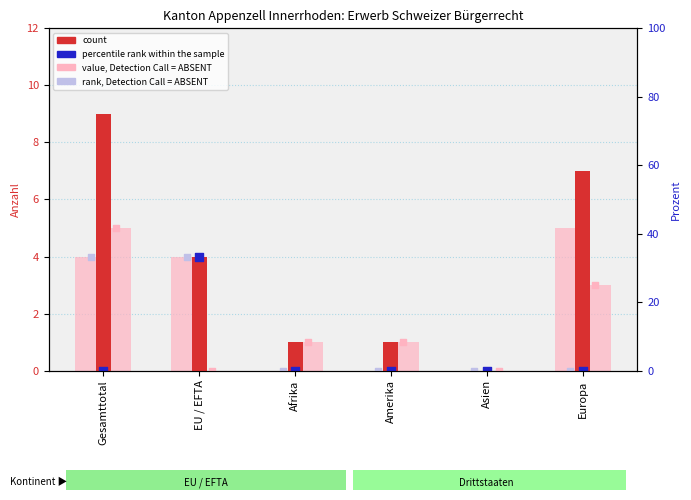

Which series has the largest total across all categories?

count